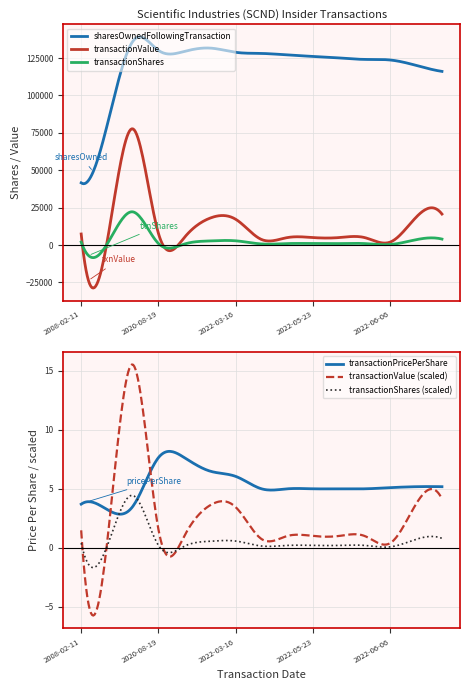

What is the difference between the second highest and second lowest values in the transactionShares series?

30487.9